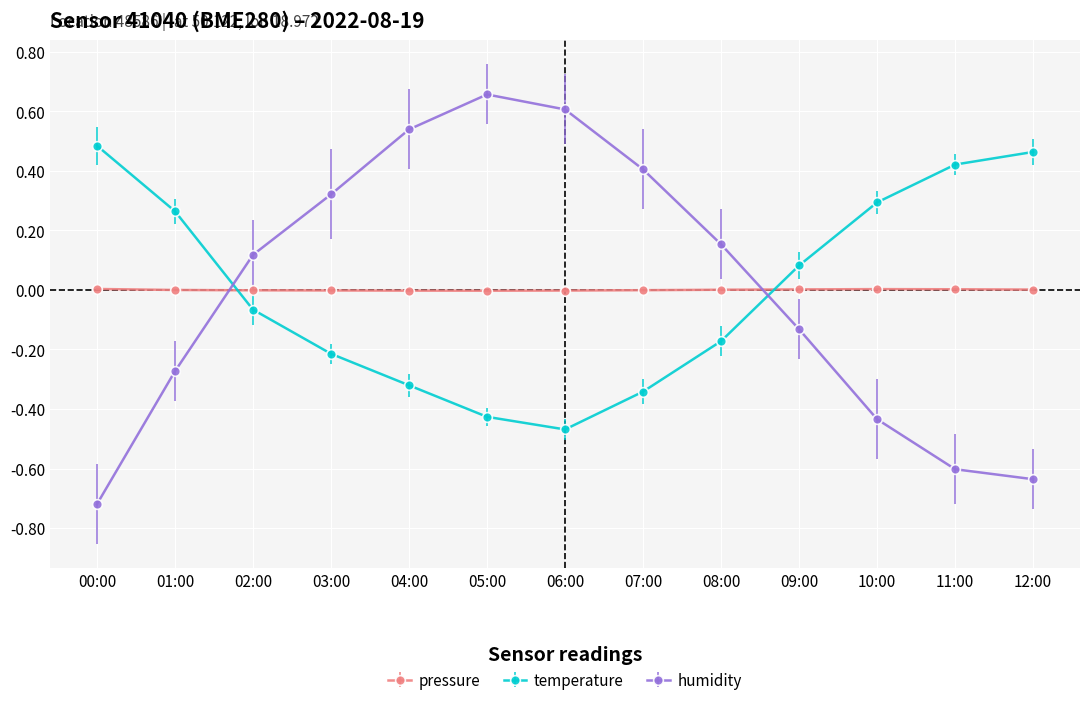

How many series are shown in this chart?

3